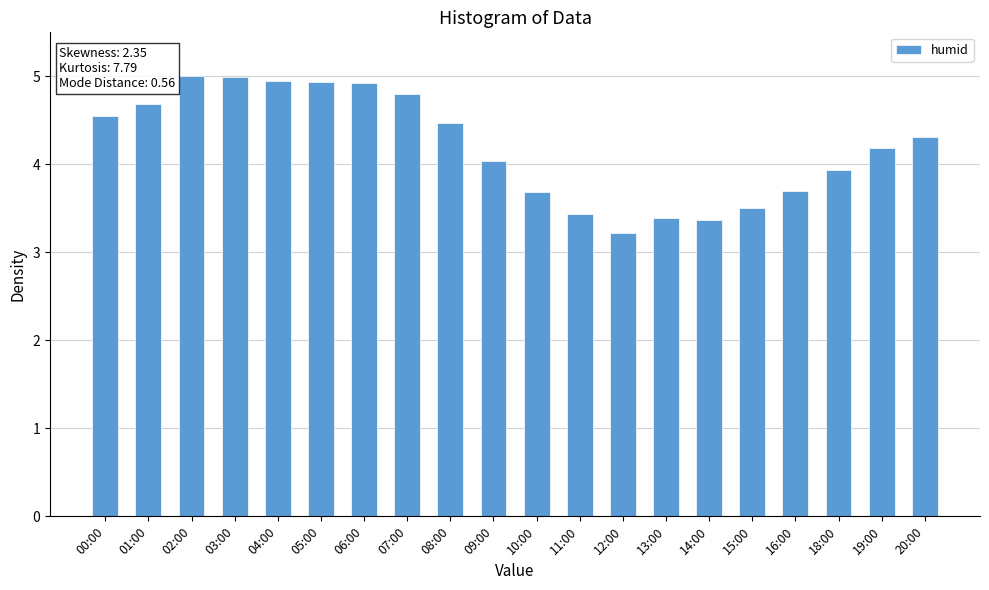

What is the label of the 1st bar from the left?

00:00